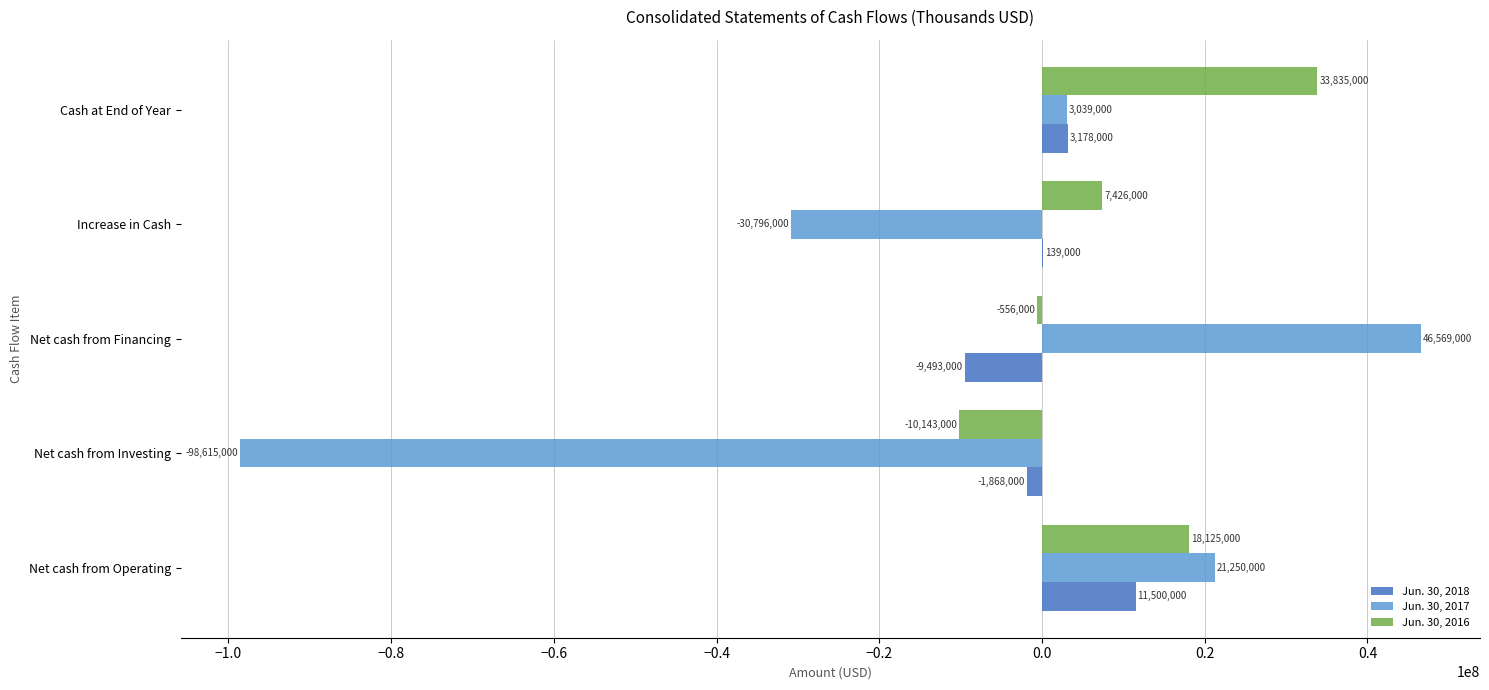

Which series changed the most between Net cash from Operating and Cash at End of Year?

Jun. 30, 2017